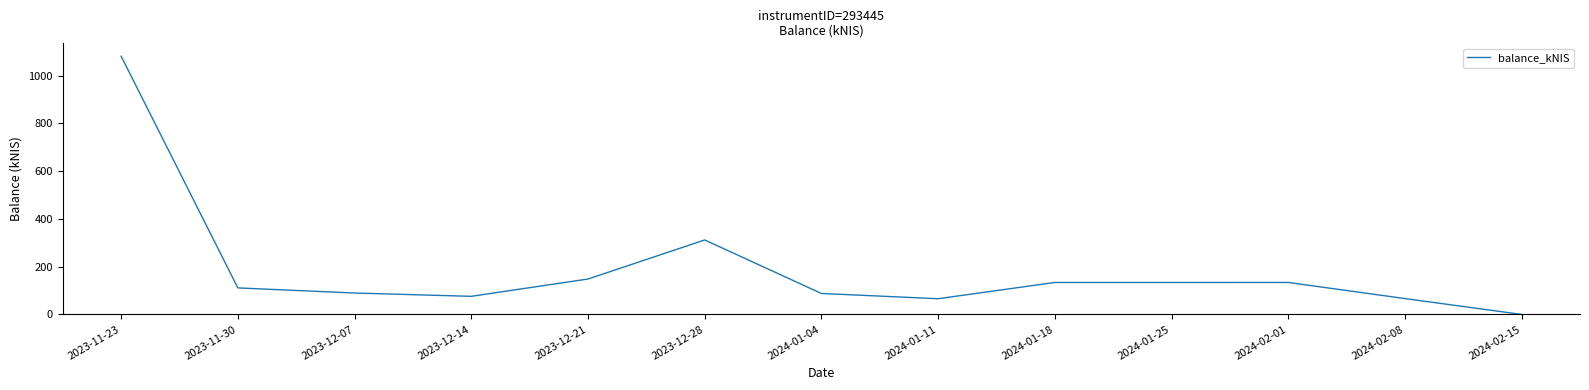

What is the sum of all values?

2440.3